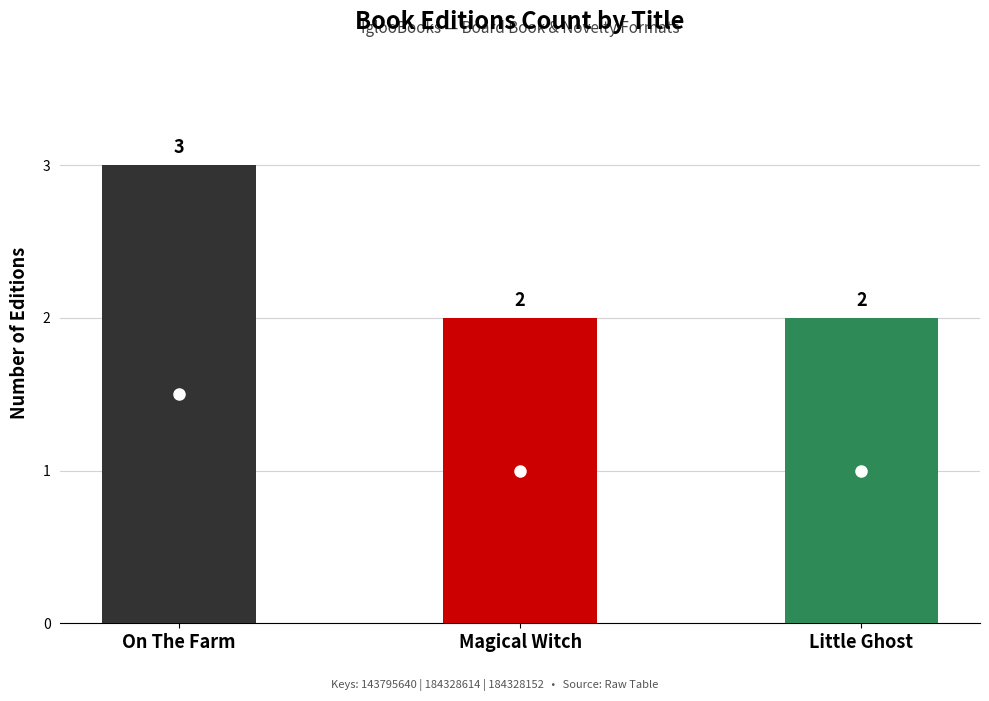

The chart shows a value of 2 at Little Ghost. True or false?

True